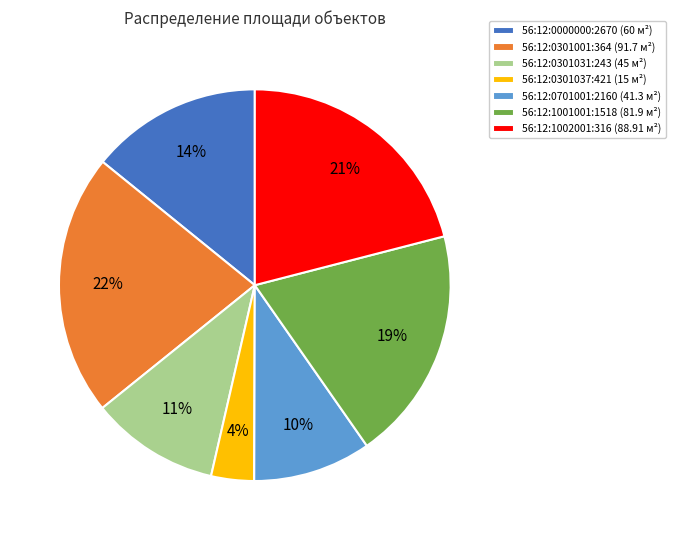

Rank the categories by value from lowest to highest.

56:12:0301037:421, 56:12:0701001:2160, 56:12:0301031:243, 56:12:0000000:2670, 56:12:1001001:1518, 56:12:1002001:316, 56:12:0301001:364